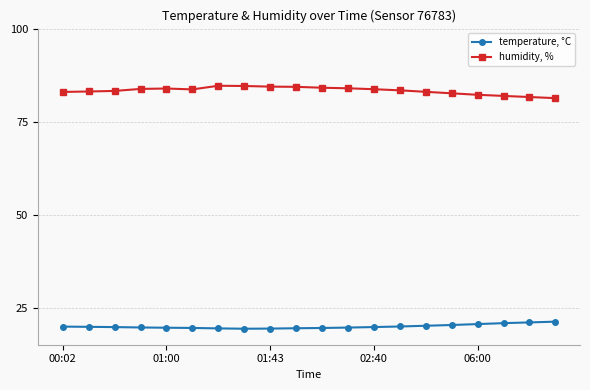

Rank the series by their maximum value, from highest to lowest.

humidity, %, temperature, °C